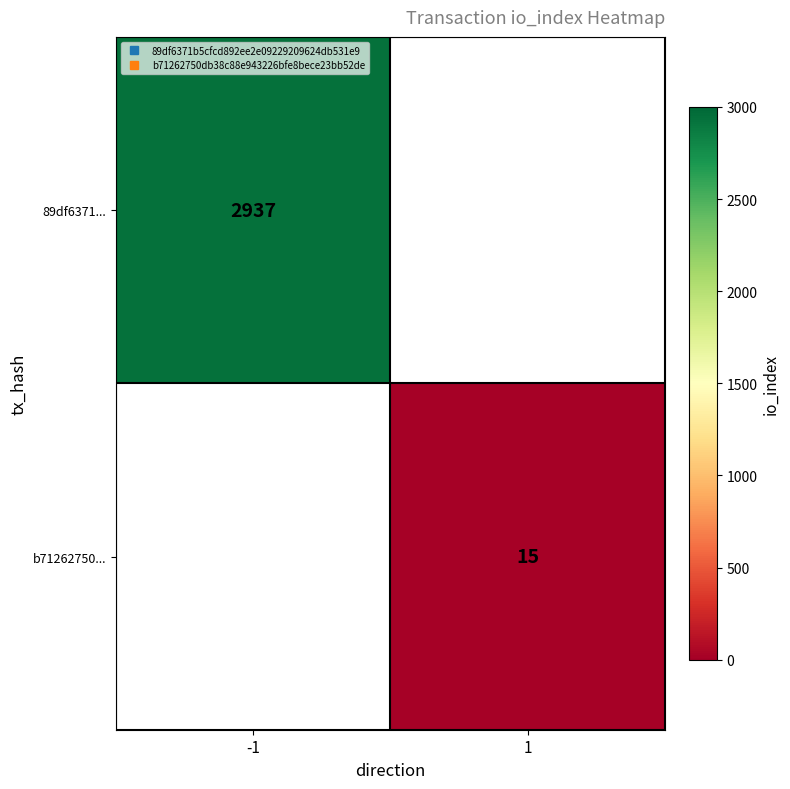

Rank the categories by b71262750... value from highest to lowest.

-1, 1